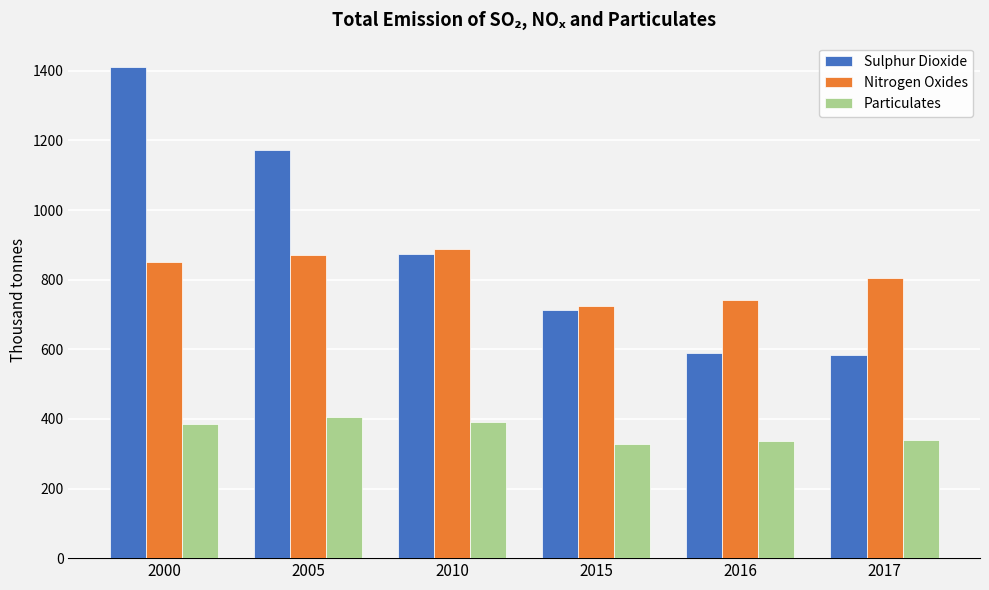

What is the approximate value of Sulphur Dioxide at 2005?

1171.6